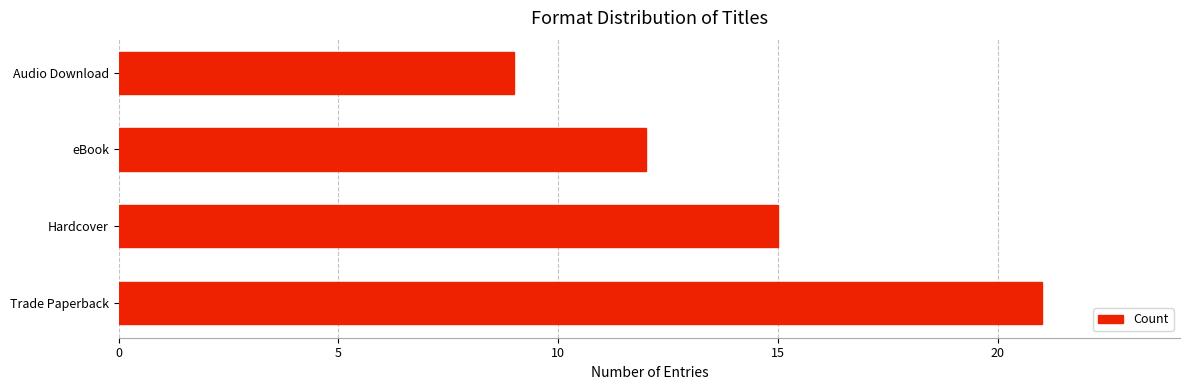

Is it true that the value at eBook is 16?

False